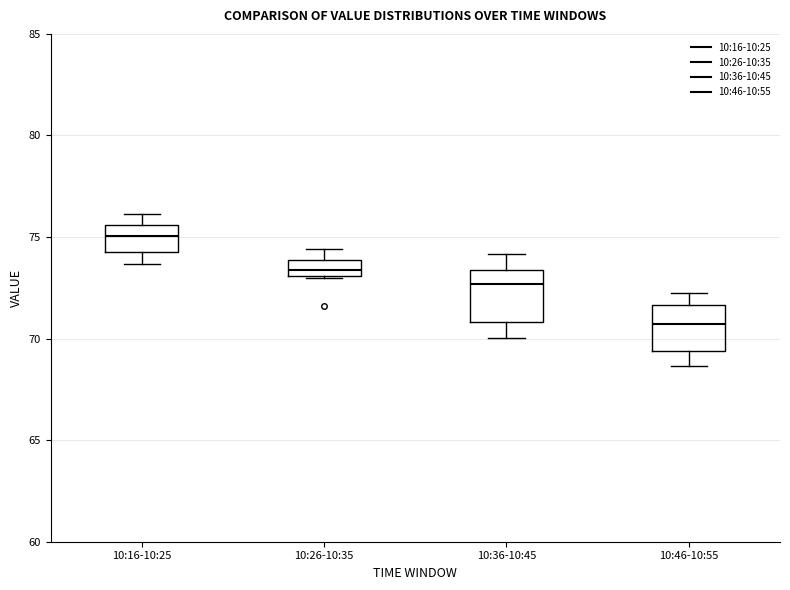

Where is the upper edge of the box for 10:16-10:25 on the y-axis? The values are not printed on the chart, so give them approximately, as read against the axis.

75.5